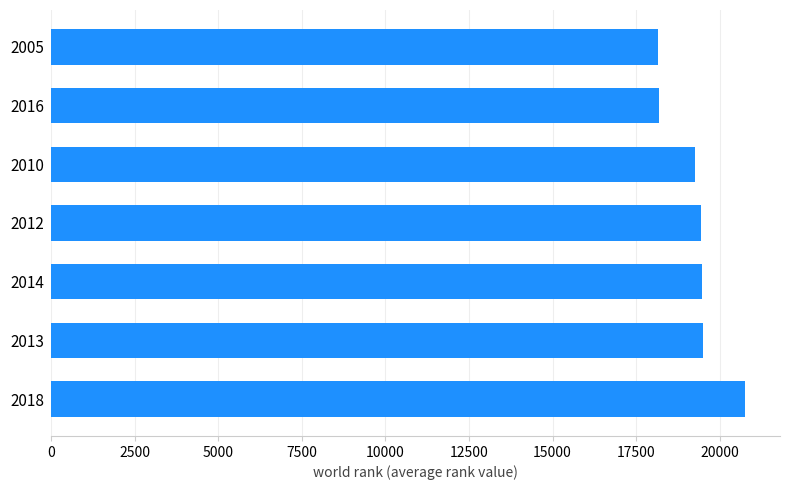

What is the ratio of the value at 2018 to the value at 2005?

1.1